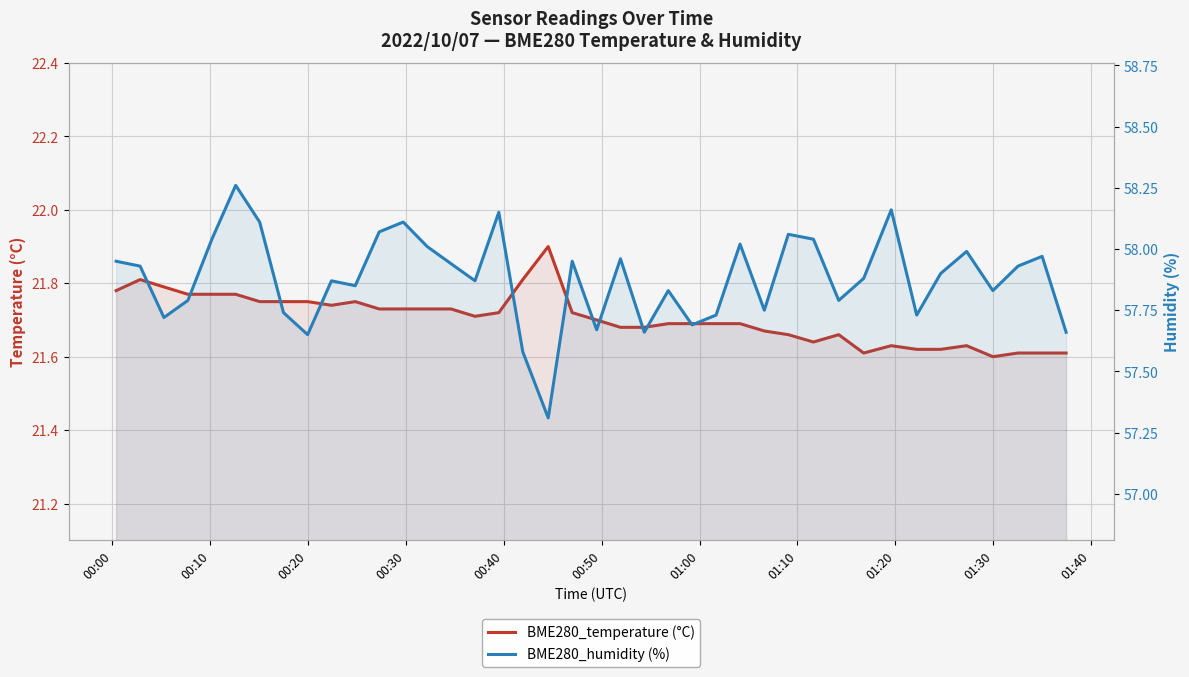

Is the value of BME280_humidity (%) at 00:30 greater than the value of BME280_temperature (°C) at 00:10?

Yes